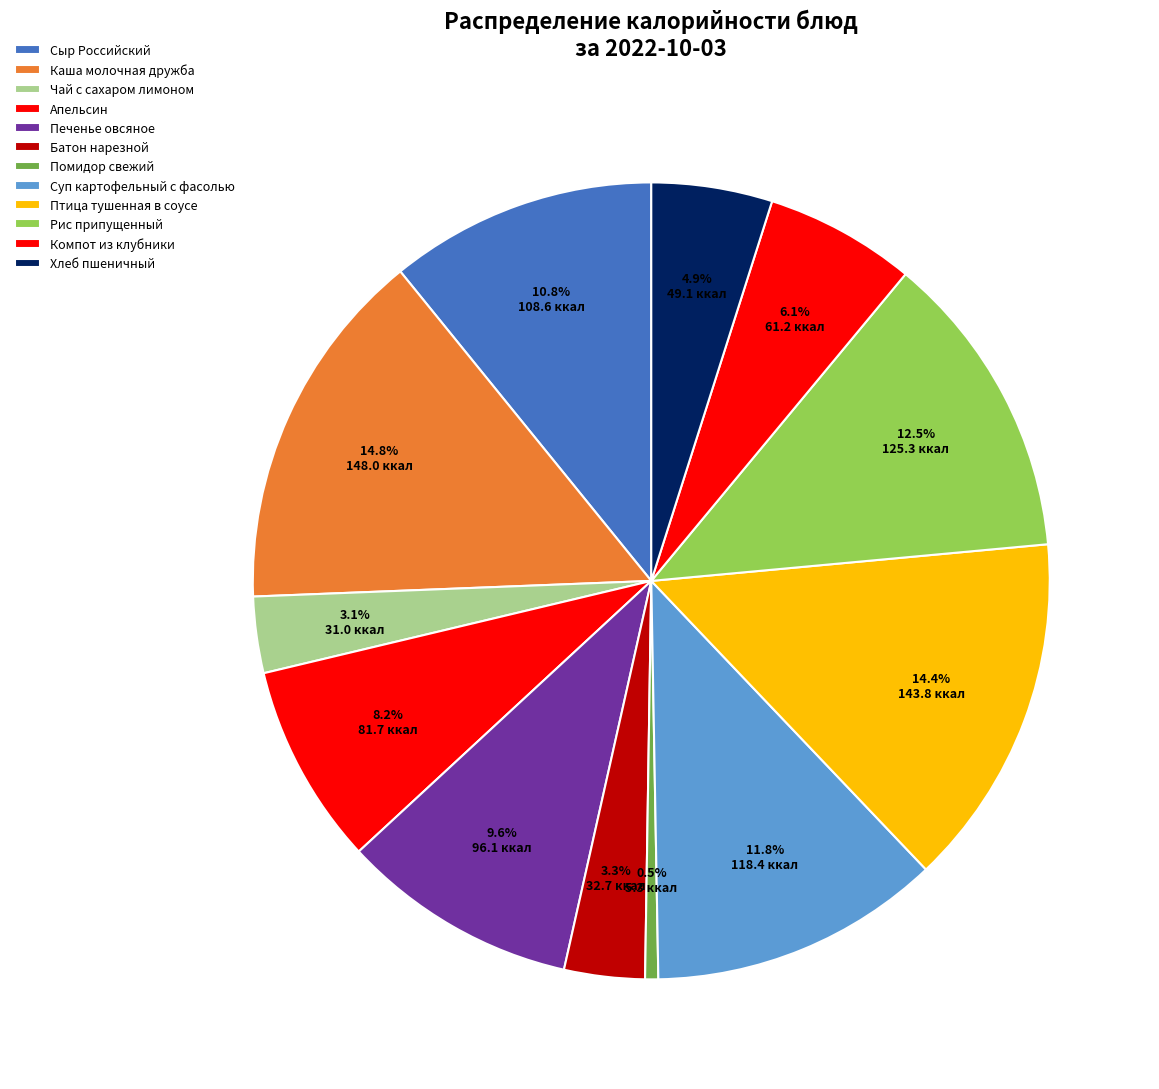

True or false: Птица тушенная в соусе accounts for 14% of the total.

True